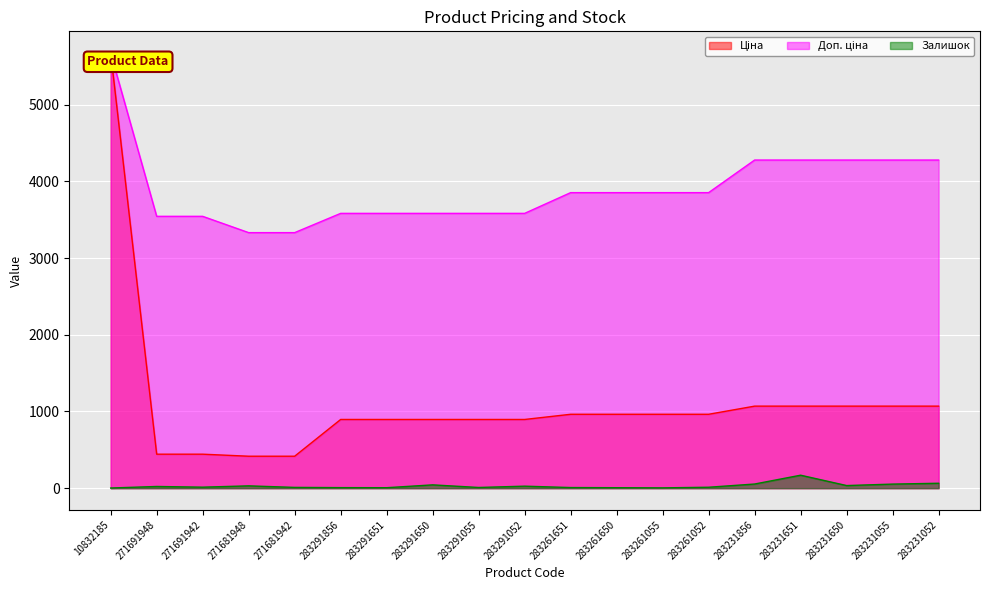

True or false: Ціна and Залишок cross at least once.

False